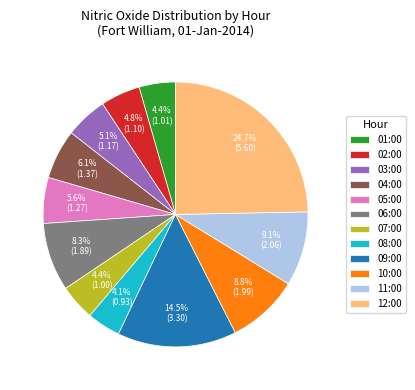

What portion of the pie excludes 06:00?

91.7%